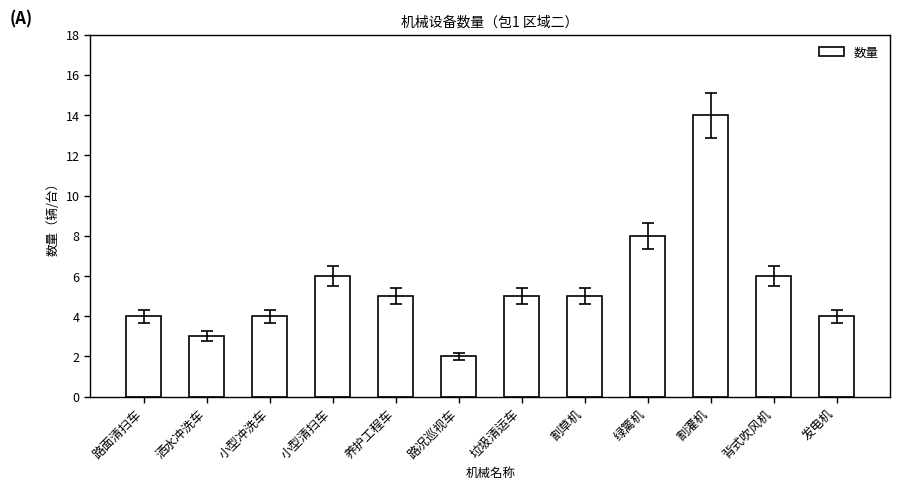

What is the sum of the values at 绿篱机 and 小型清扫车?

14